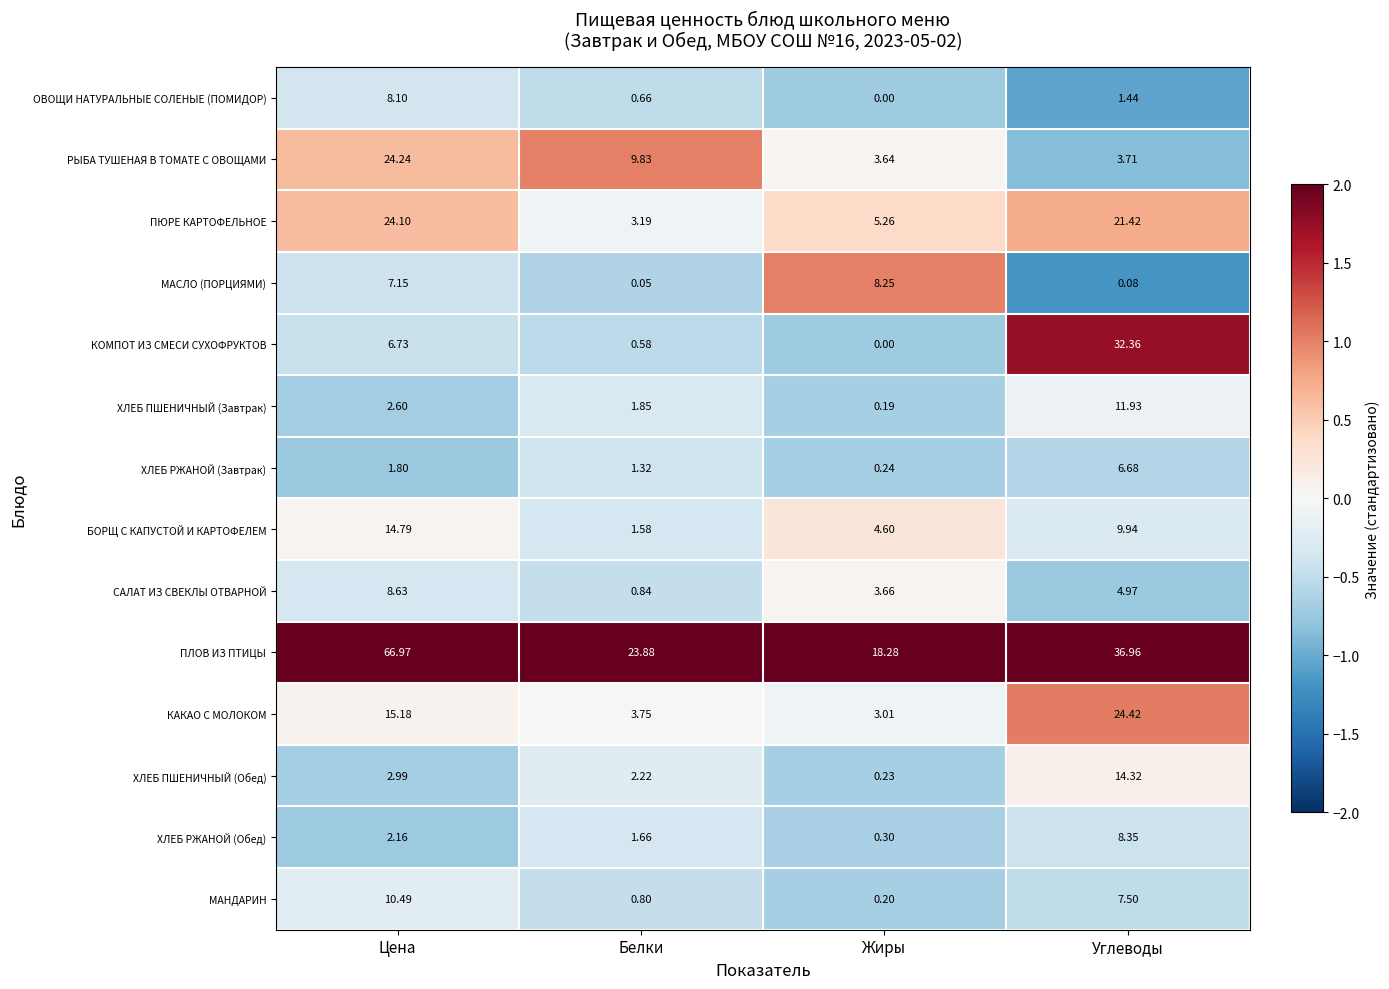

Which label corresponds to the largest value in the chart?

Цена